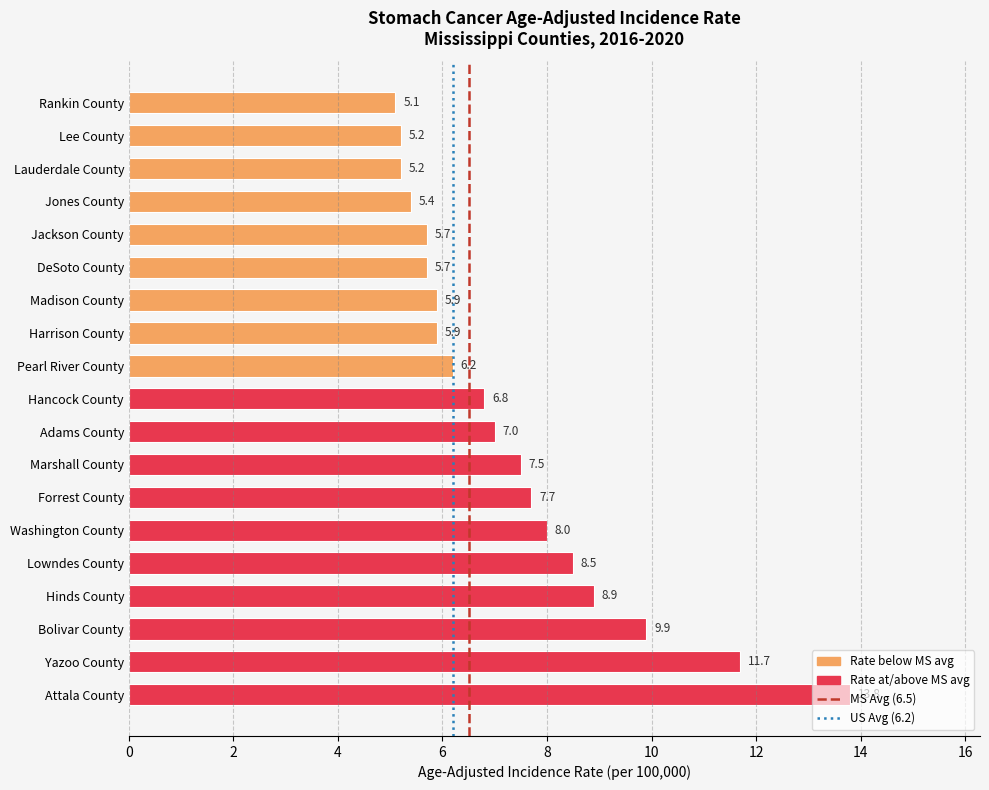

What is the label of the 18th bar from the bottom?

Lee County